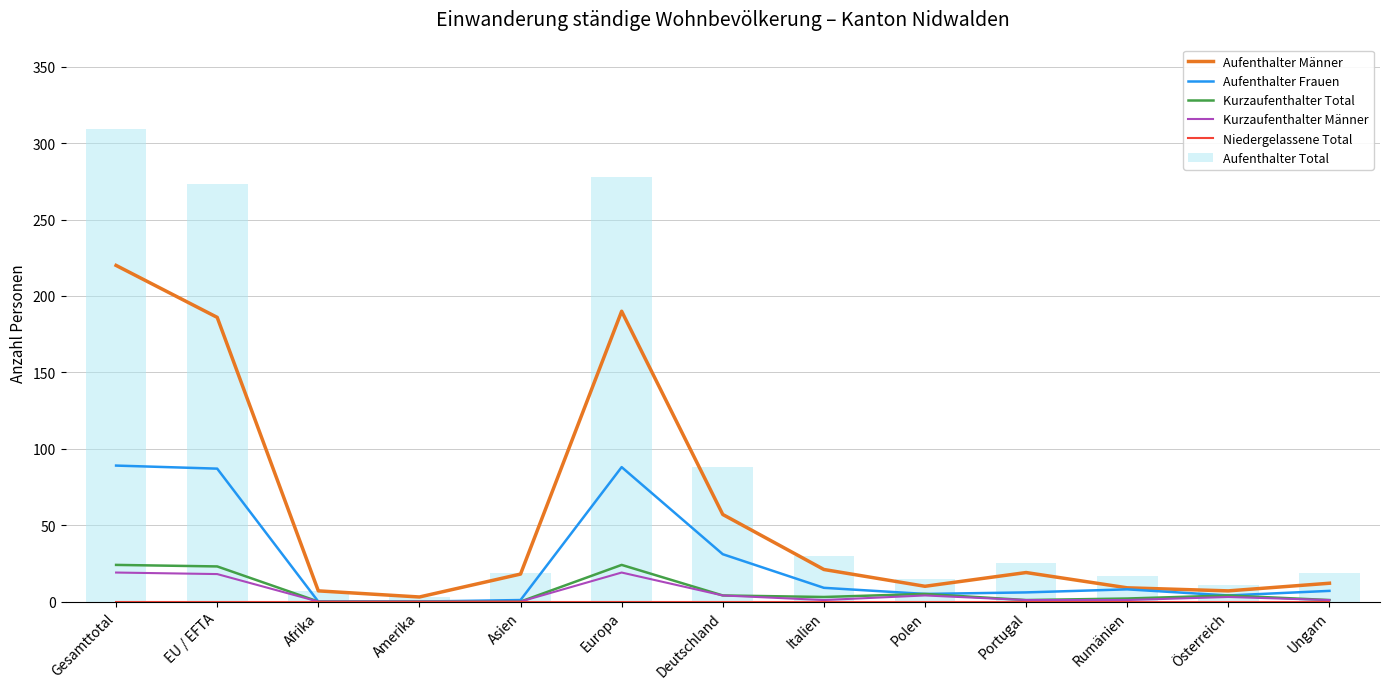

True or false: Aufenthalter Männer has a value of 17 at Ungarn.

False